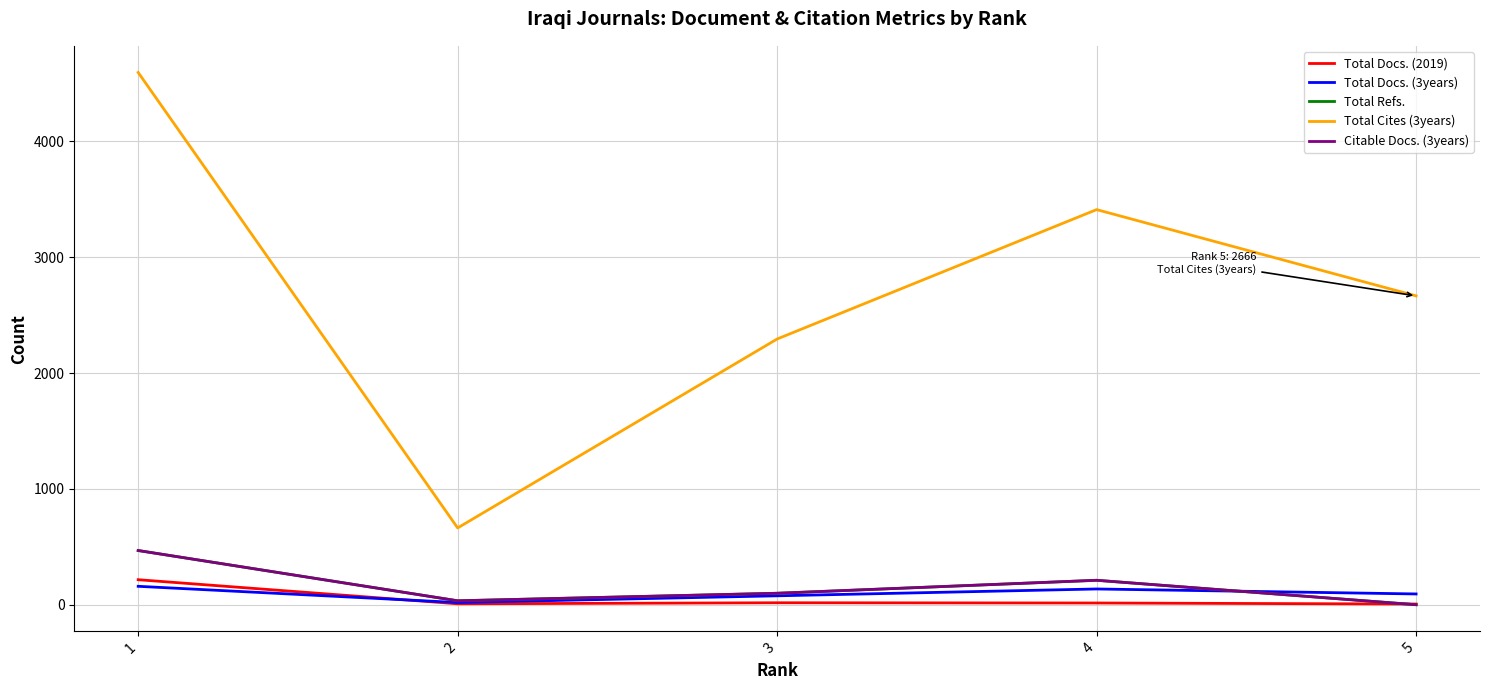

Does the chart display data point markers on the line(s)?

No